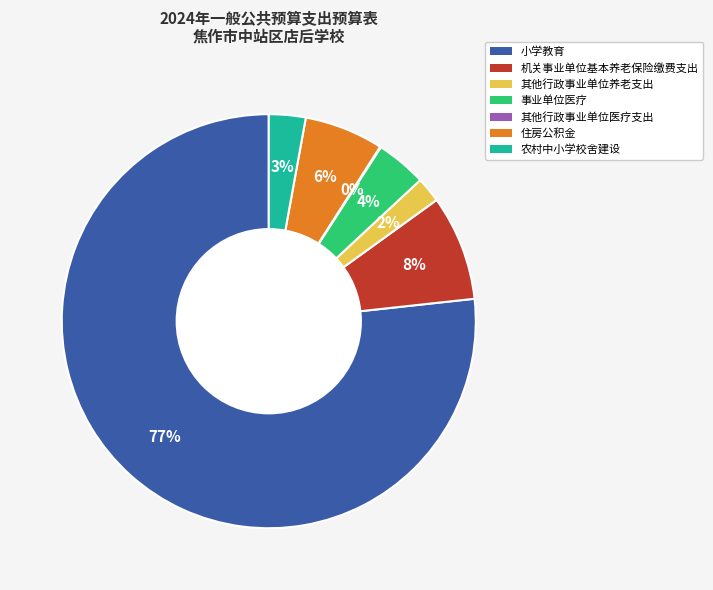

To the nearest percent, what percentage of the pie is 机关事业单位基本养老保险缴费支出?

8%